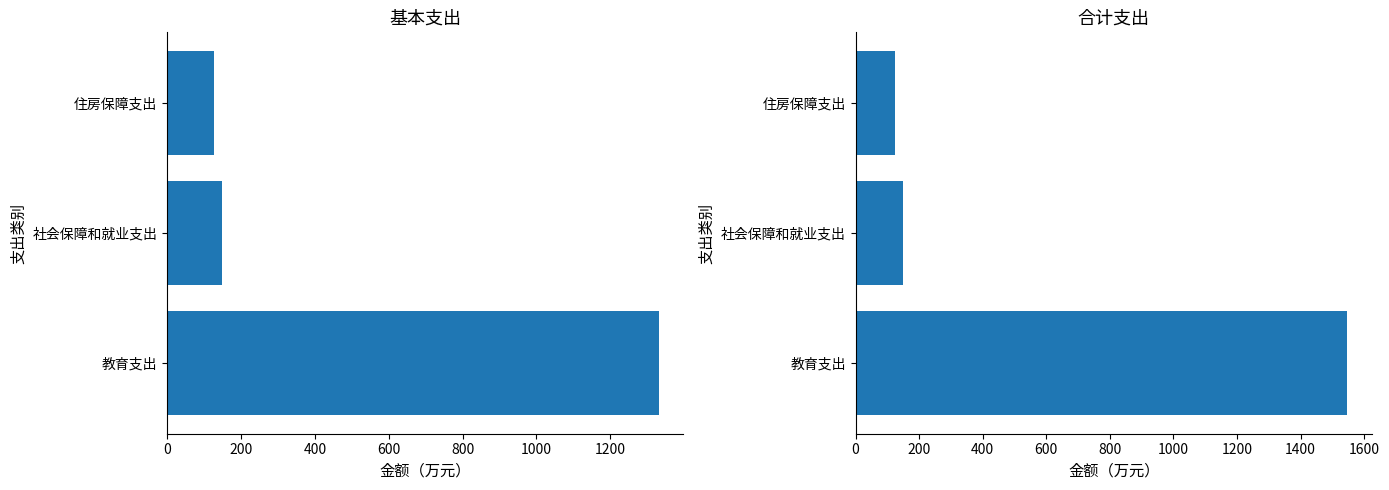

What is the approximate value of 合计支出 at 住房保障支出?

125.5